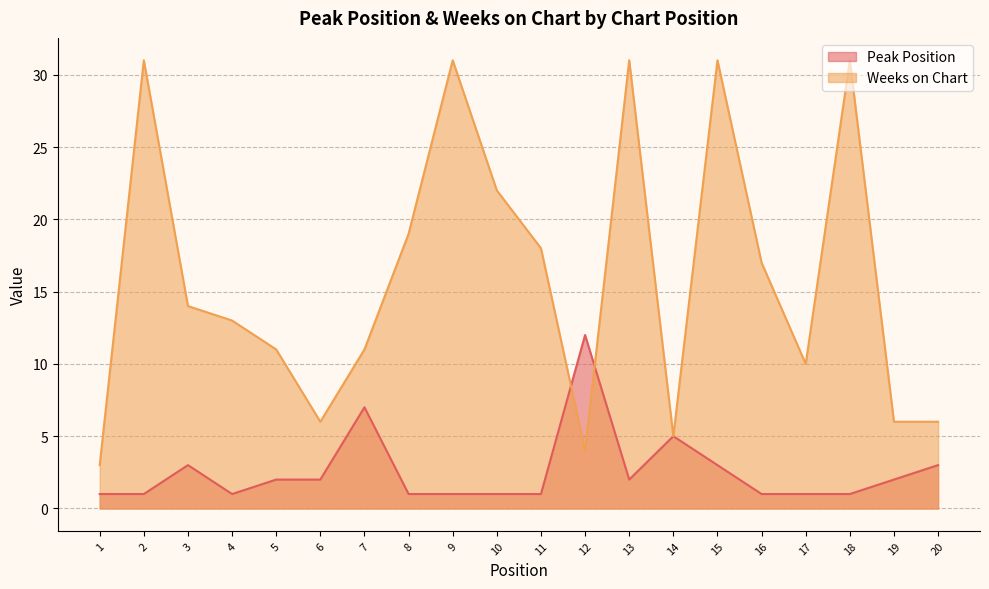

Where is the first local maximum for Weeks on Chart?

2